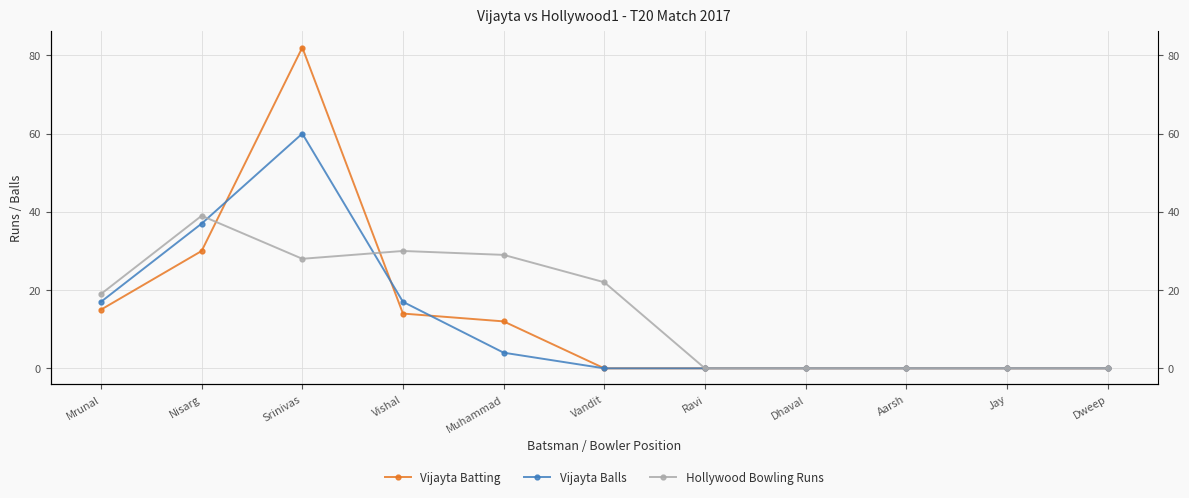

List the series in order of their overall mean, highest first.

Hollywood Bowling Runs, Vijayta Batting, Vijayta Balls